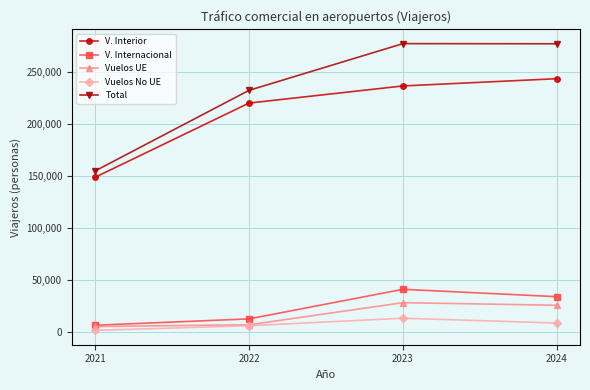

How many series are shown in this chart?

5